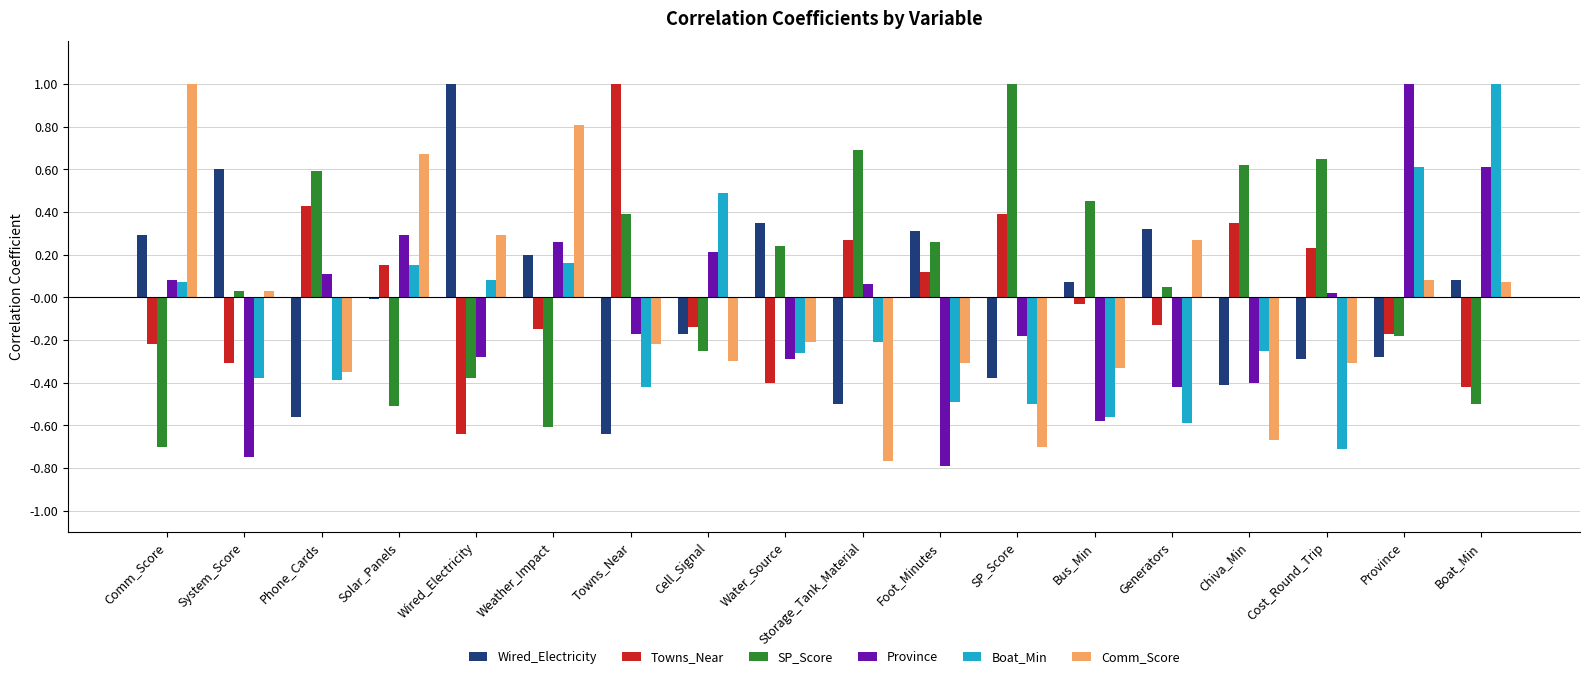

What is the maximum value for Towns_Near?

1.0